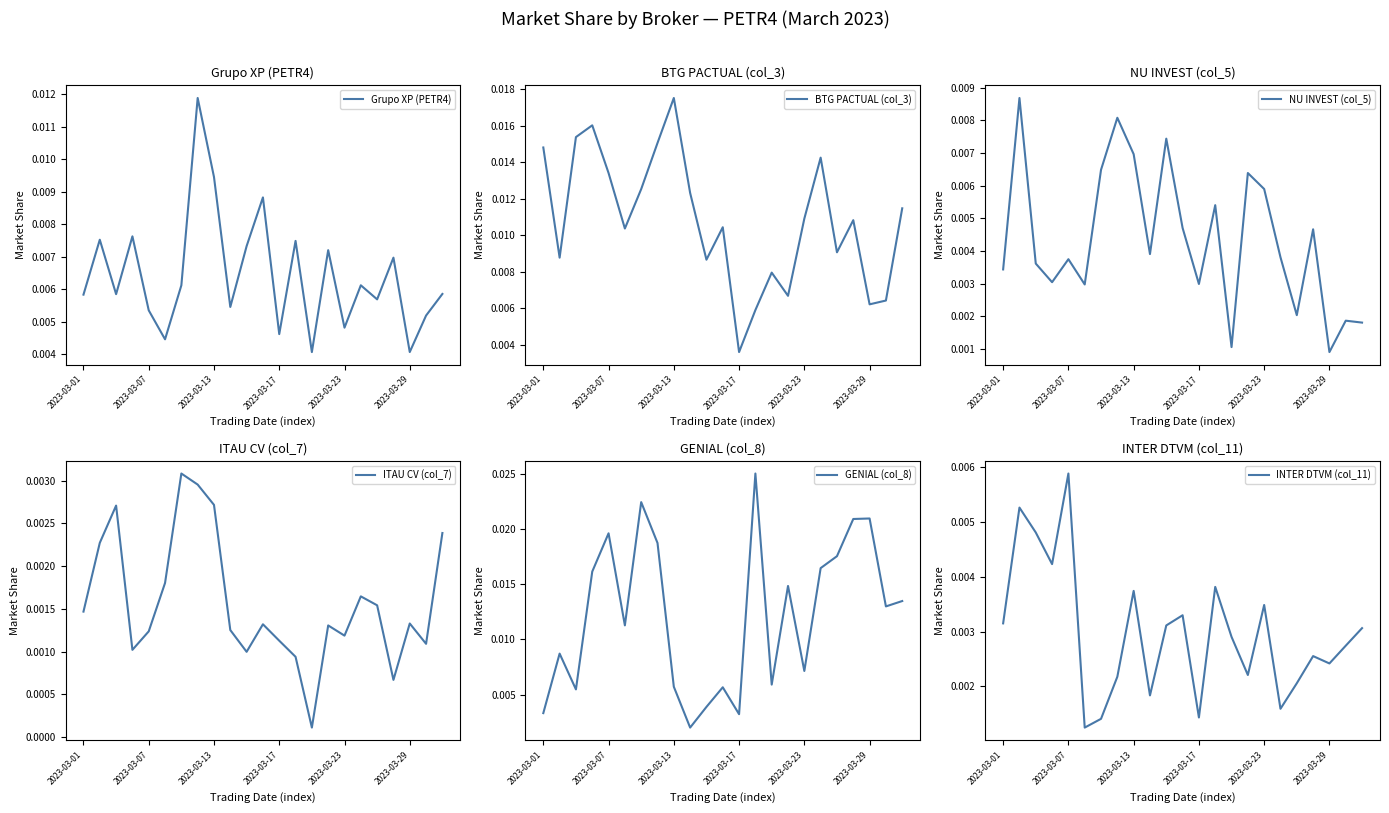

How many interior local peaks does the Grupo XP (PETR4) series have?

8